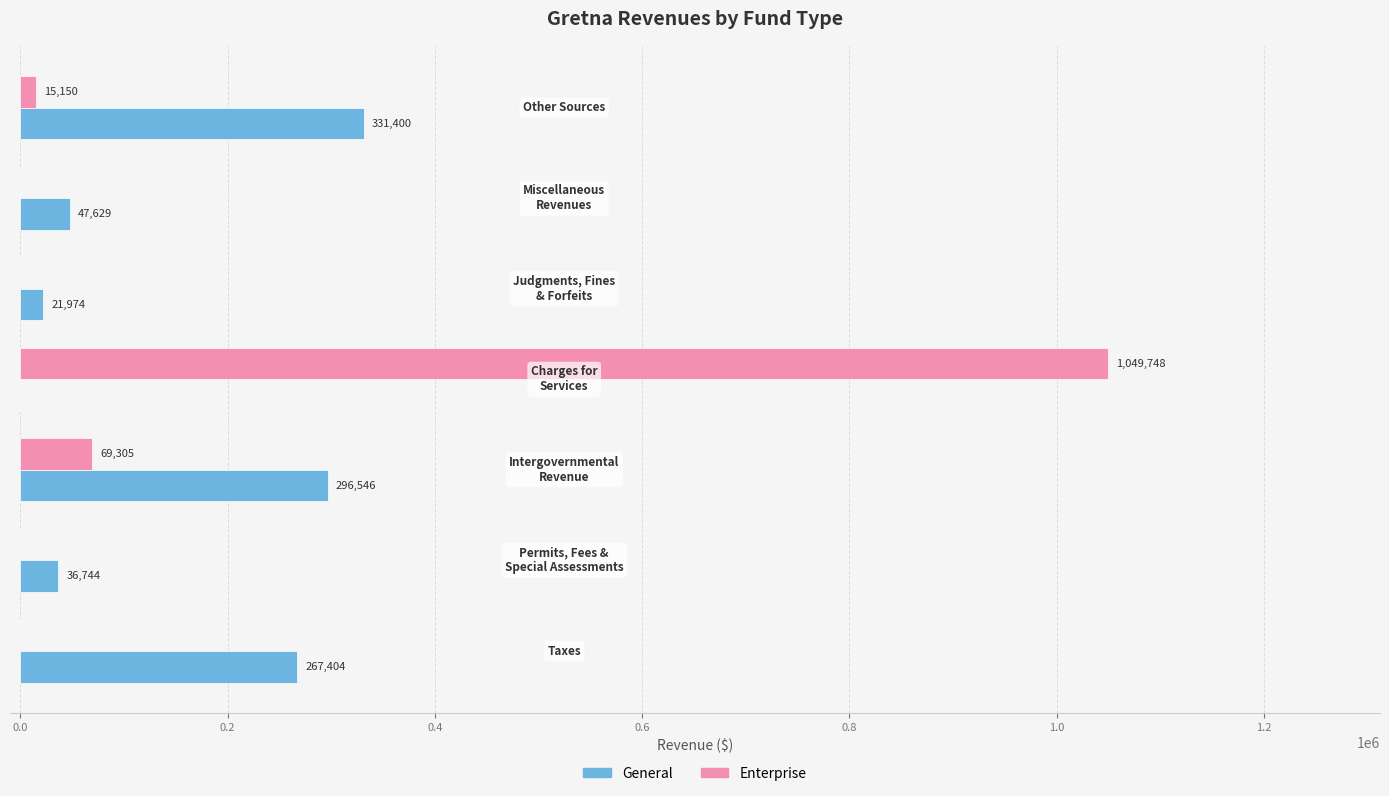

What is the sum of all Enterprise values?

1134203